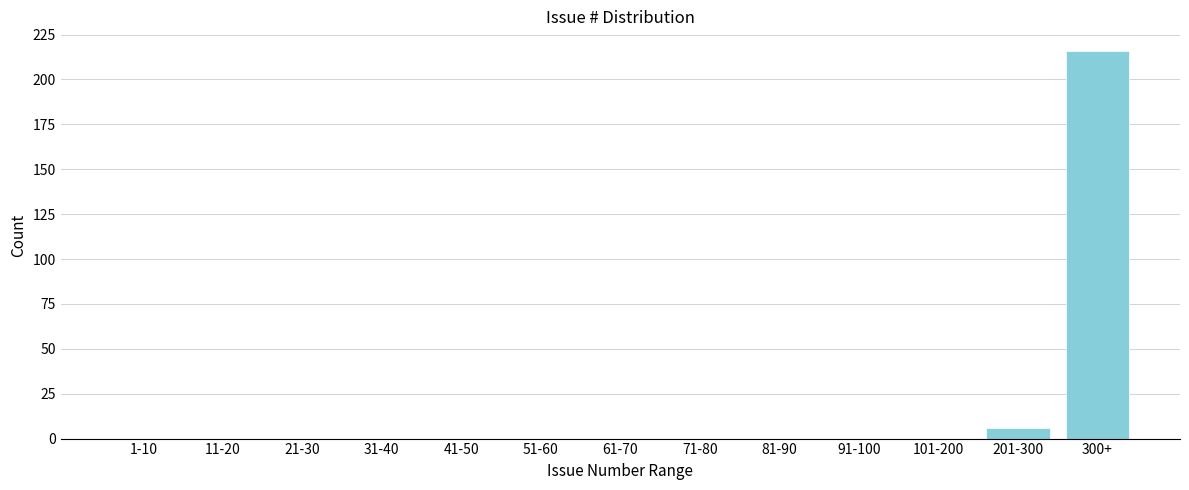

Reading right to left, extract all data points from this chart.

300+=216	201-300=6	101-200=0	91-100=0	81-90=0	71-80=0	61-70=0	51-60=0	41-50=0	31-40=0	21-30=0	11-20=0	1-10=0